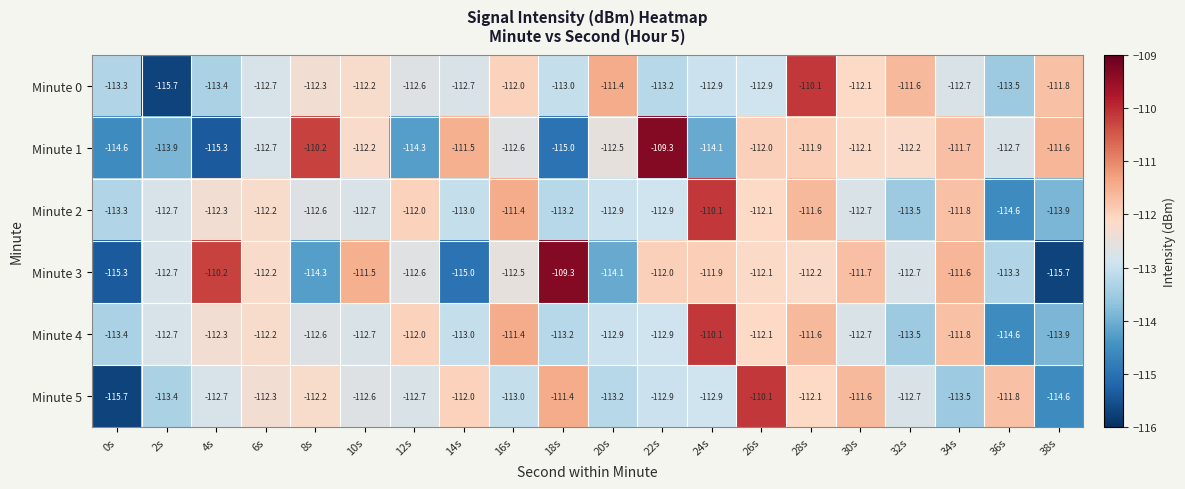

How many distinct data groups are displayed?

6